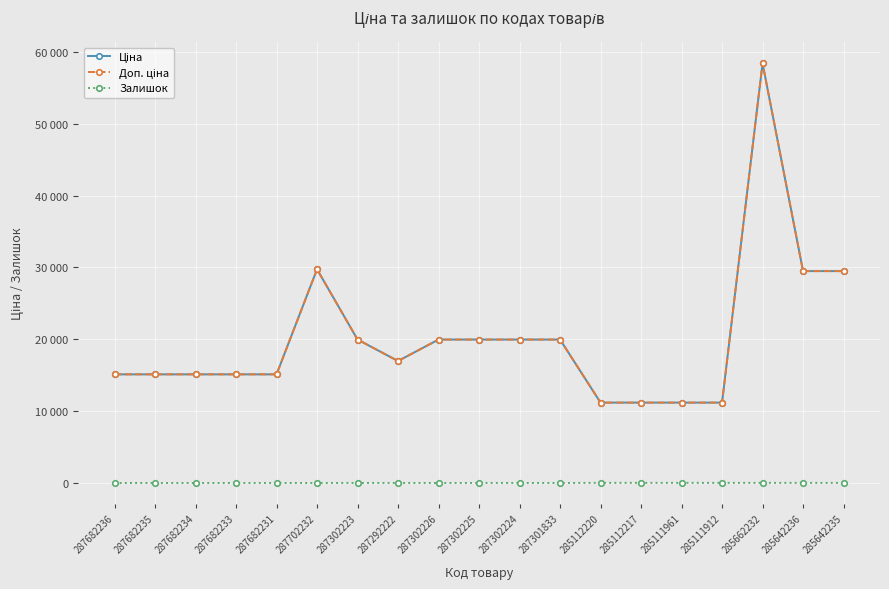

At which category is the sum across all series the highest?

285662232